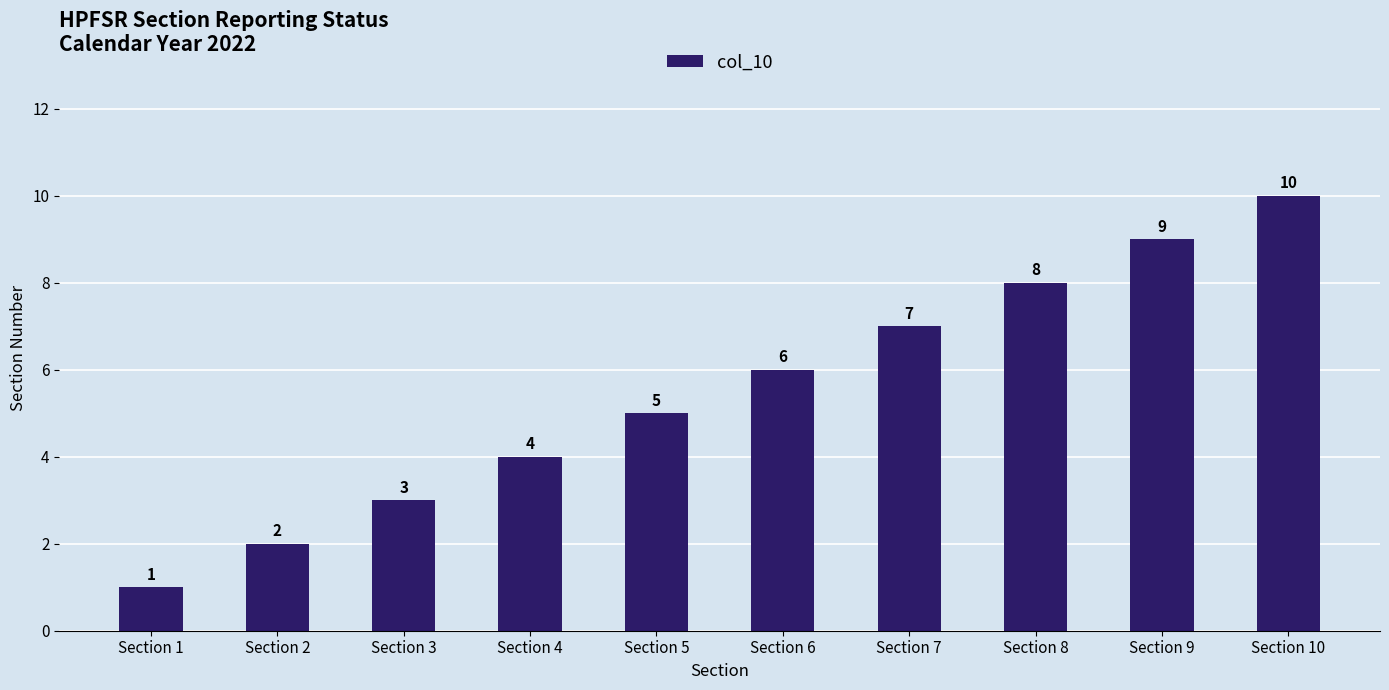

How many bars are there in total?

10